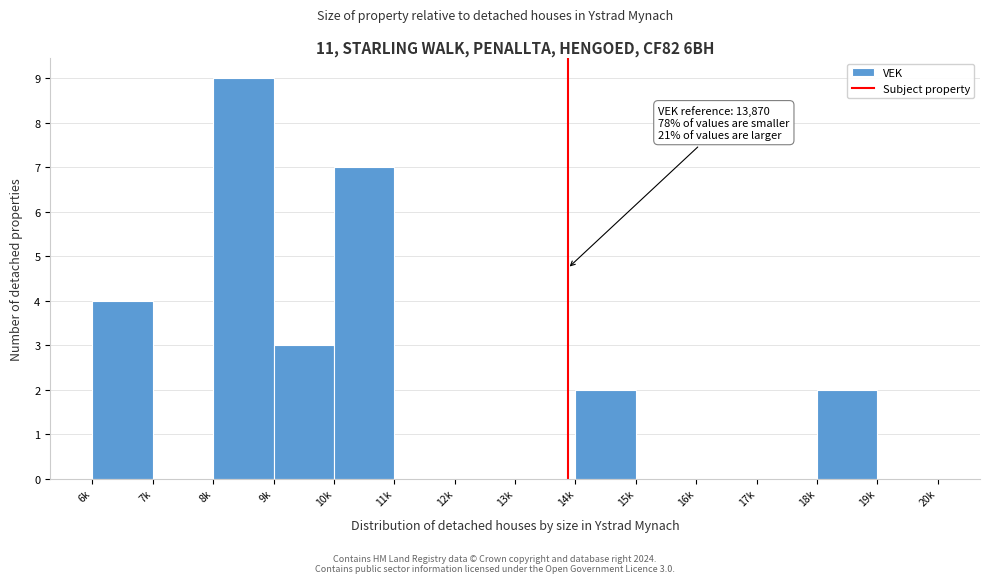

Reading left to right, list all the values displayed in this chart.

6k=4	7k=0	8k=9	9k=3	10k=7	11k=0	12k=0	13k=0	14k=2	15k=0	16k=0	17k=0	18k=2	19k=0